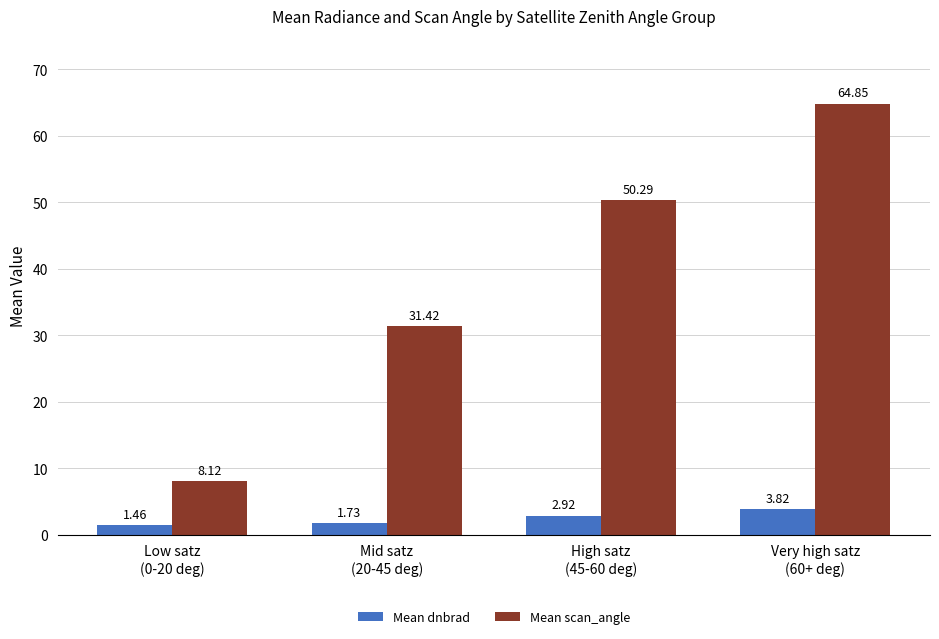

True or false: Mean scan_angle has a value of 17.3 at Mid satz
(20-45 deg).

False